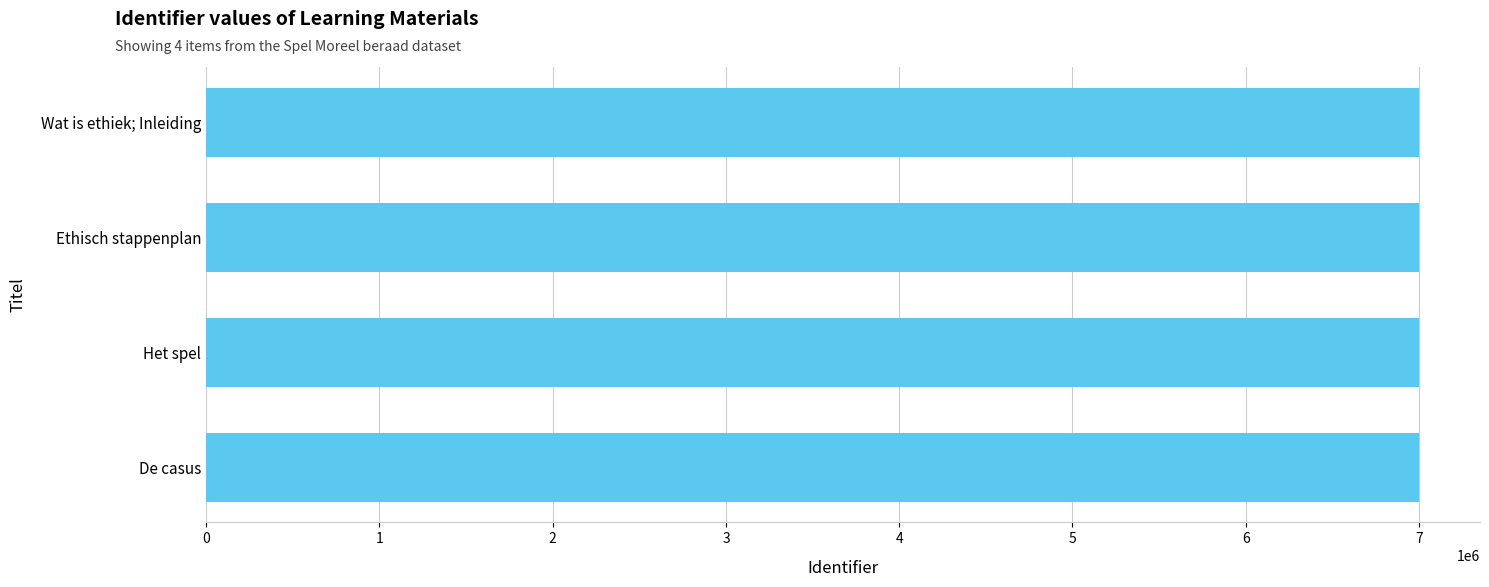

What is the sum of the values at Wat is ethiek; Inleiding and Ethisch stappenplan?

14003238